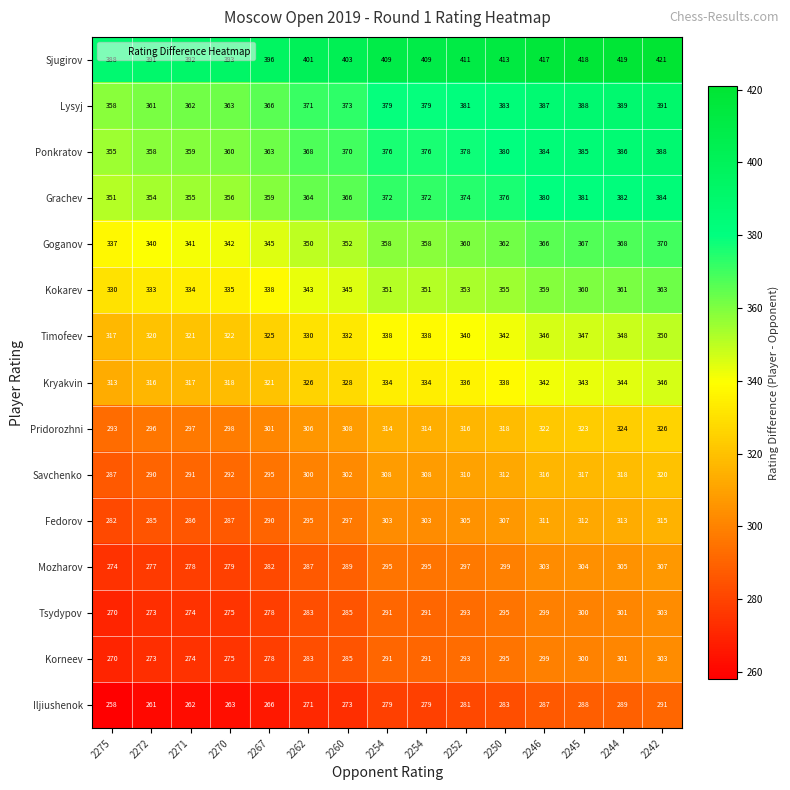

At how many categories does at least one series exceed 406?

8